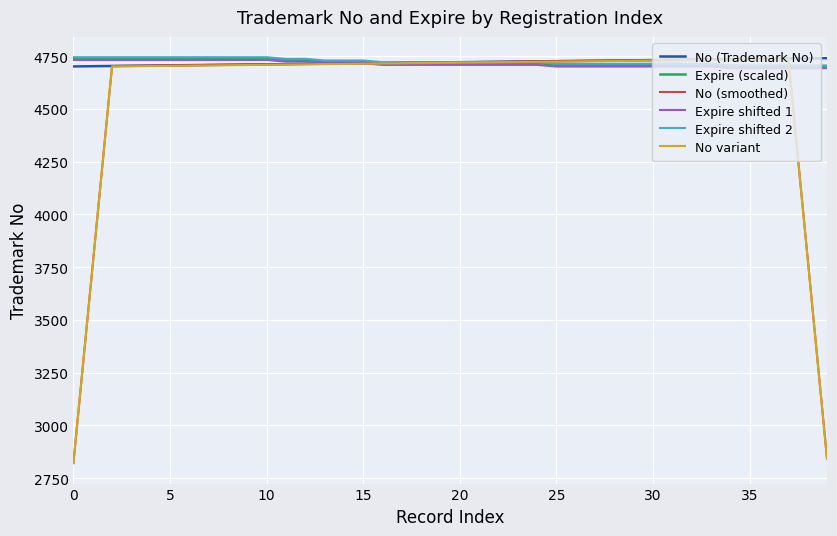

Which series has the widest spread of values?

No (smoothed)